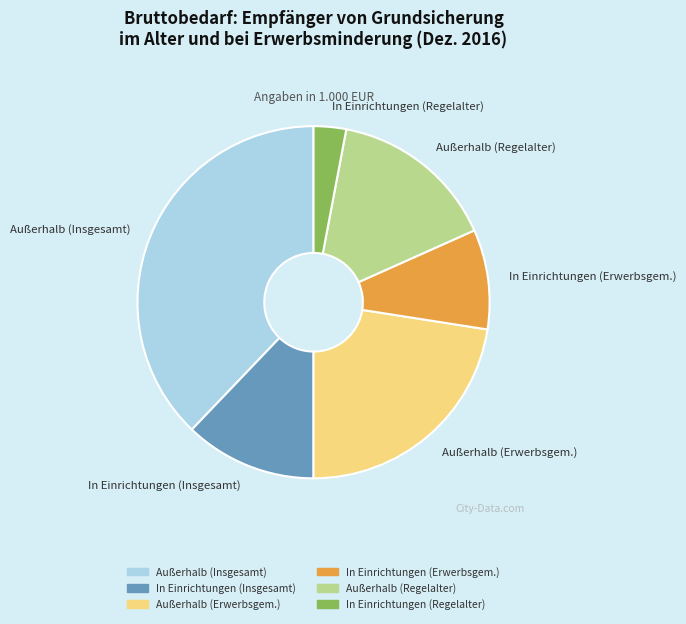

The In Einrichtungen (Insgesamt) slice represents 12% of the pie. True or false?

True